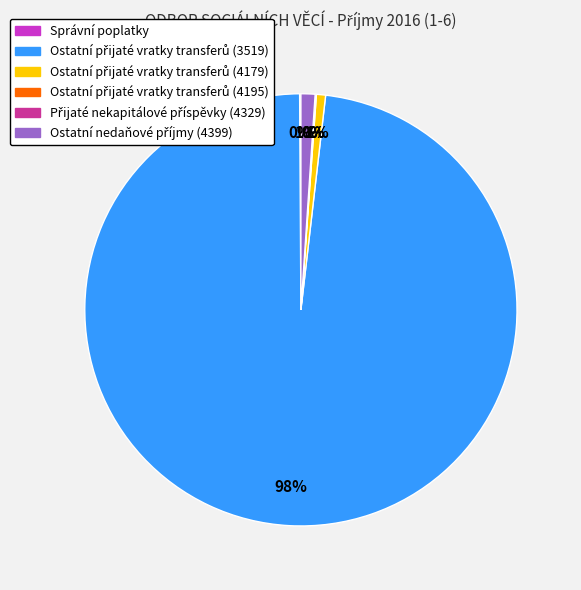

Does any single category account for the majority?

Yes